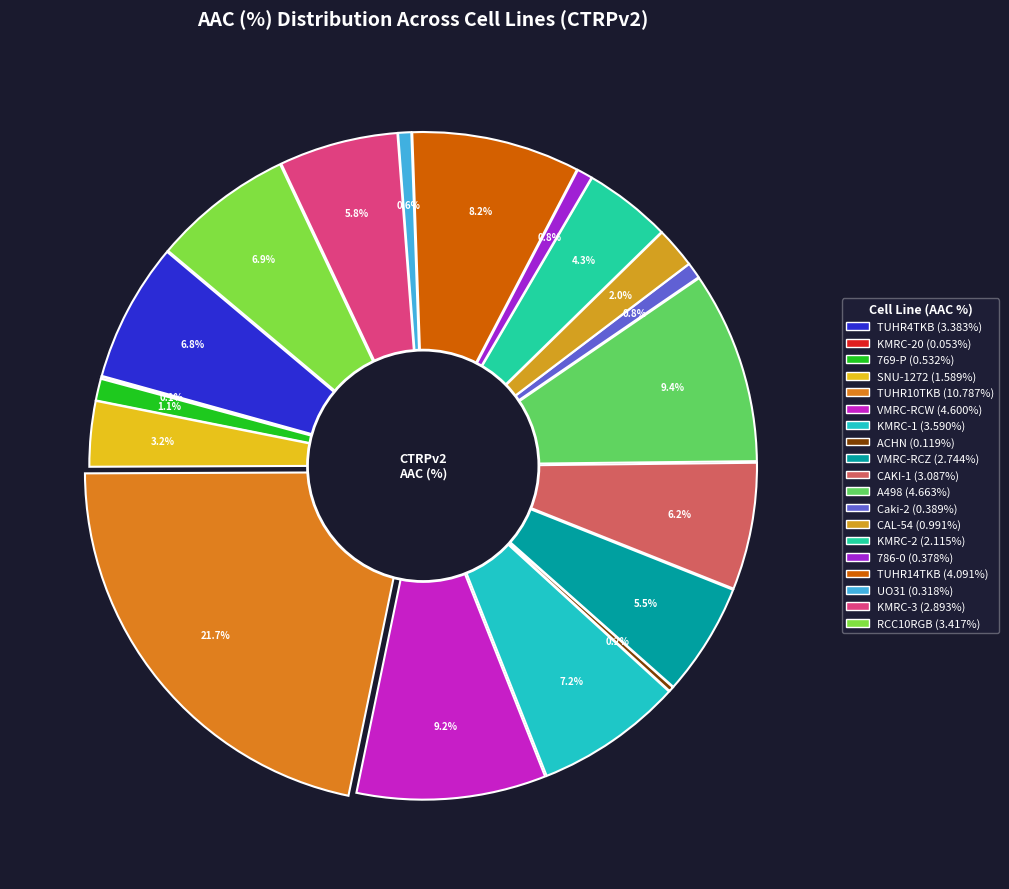

How many segments does this pie chart have?

19